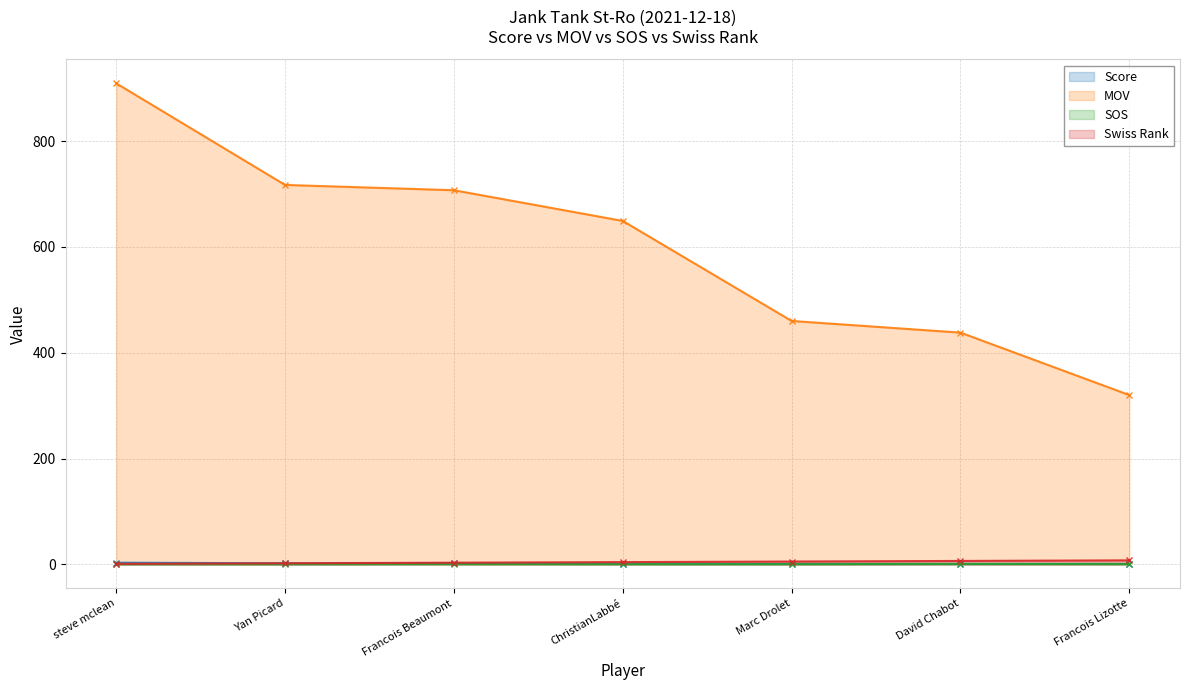

Which series changed the most between Yan Picard and Marc Drolet?

MOV